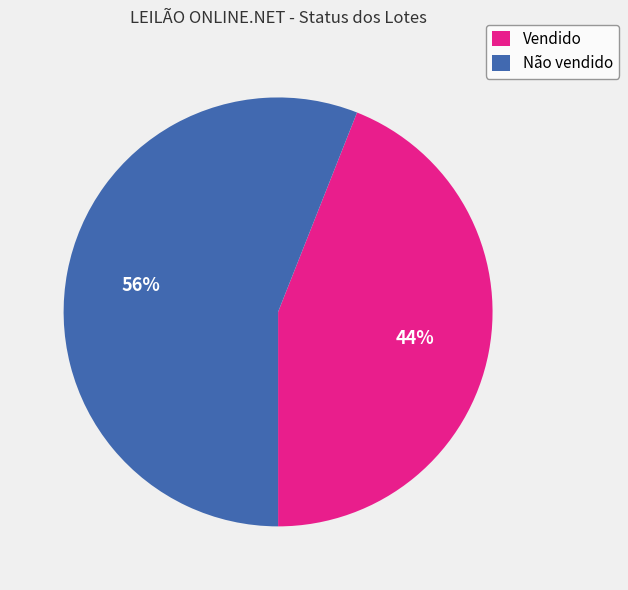

Is there a majority slice in this chart?

Yes